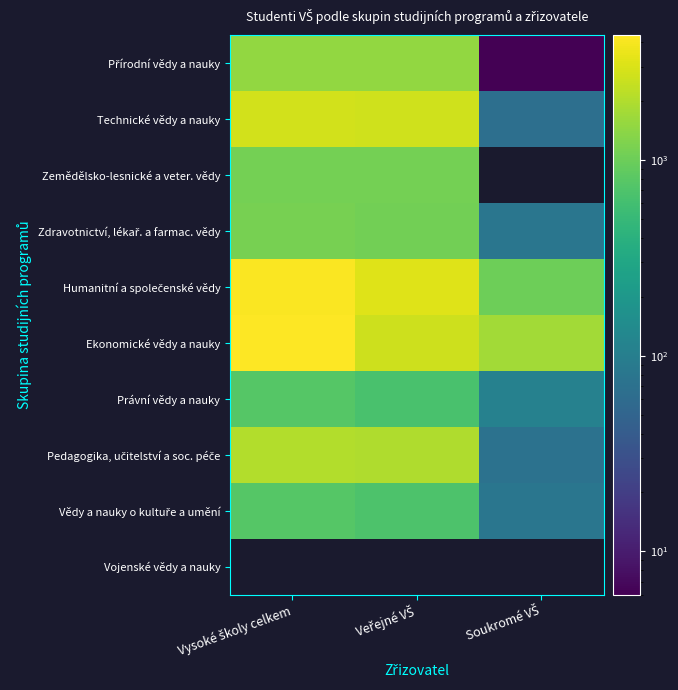

Is the value of Vědy a nauky o kultuře a umění at Soukromé VŠ greater than the value of Ekonomické vědy a nauky at Vysoké školy celkem?

No